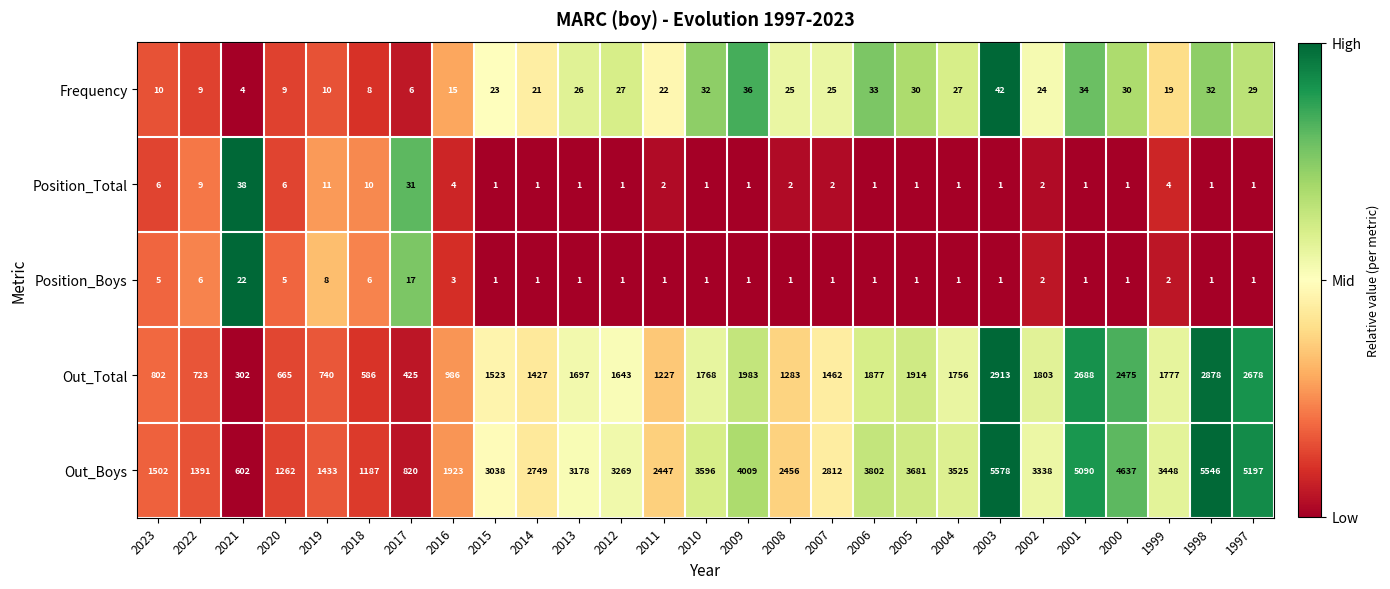

What is the spread (max minus min) of values at 2019?

1425